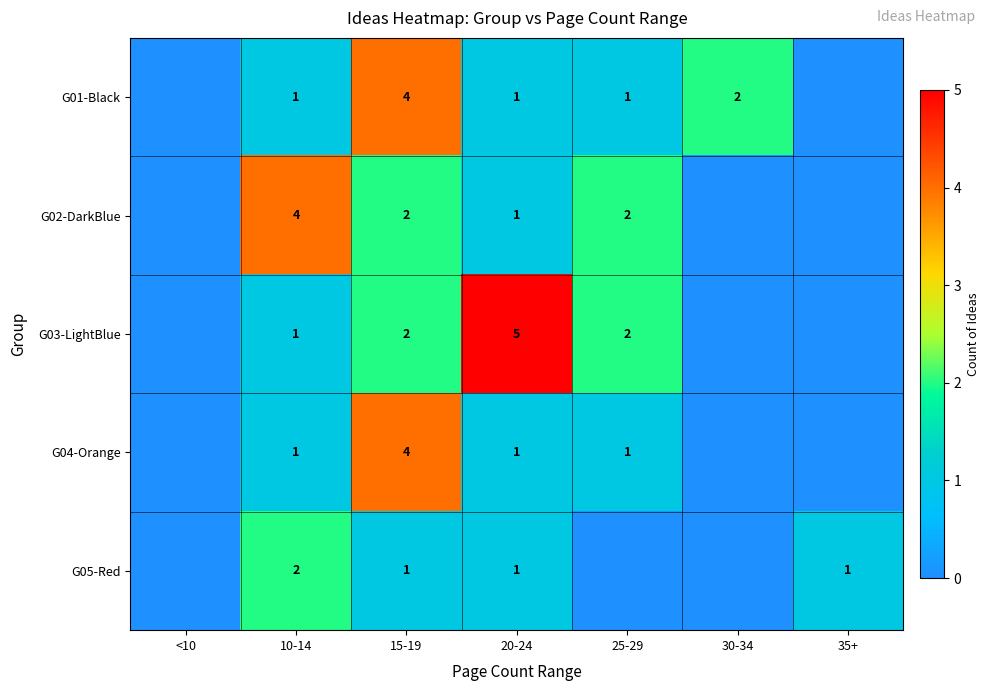

True or false: G02-DarkBlue has a value of 3 at 15-19.

False